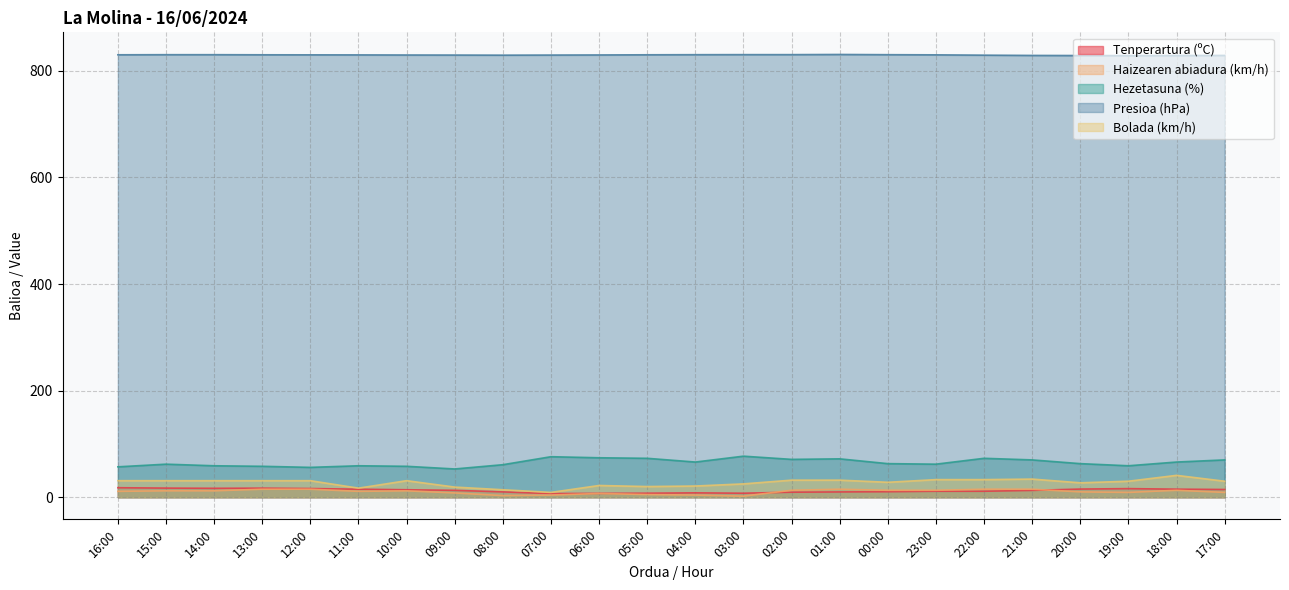

True or false: Hezetasuna (%) has more than 1 points higher than both neighbors.

True